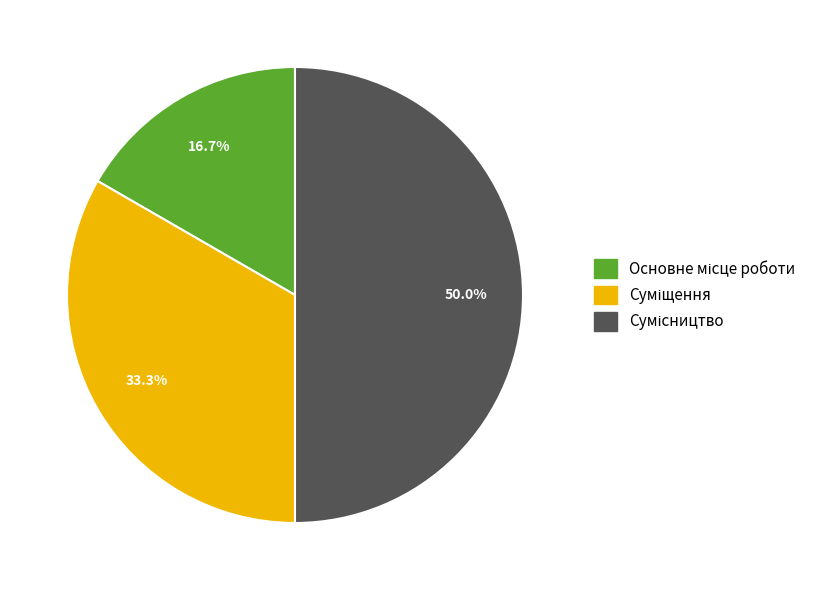

Count the number of slices in the pie.

3